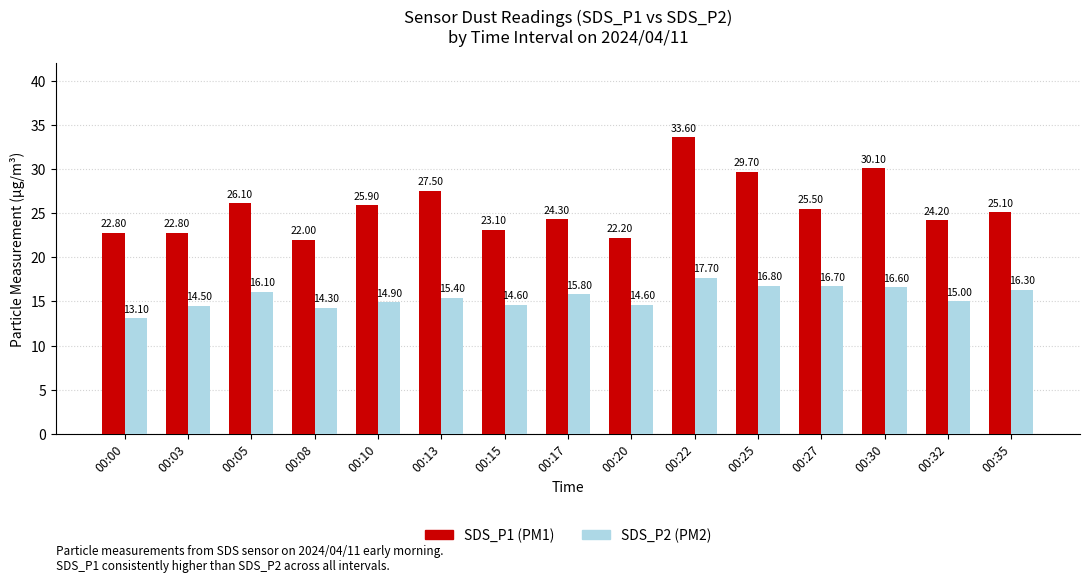

Are the bars grouped side by side (vs. stacked)?

Yes